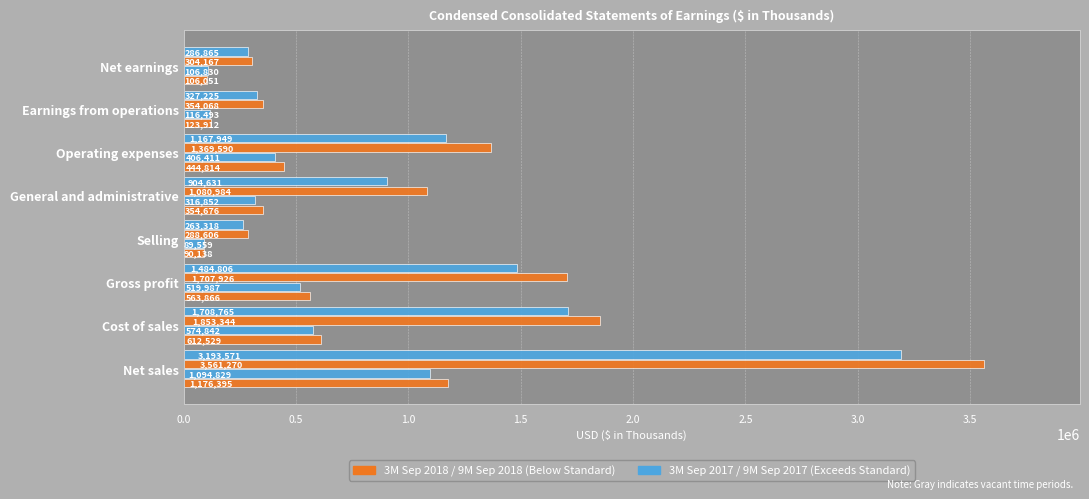

What position from the left is Selling?

4